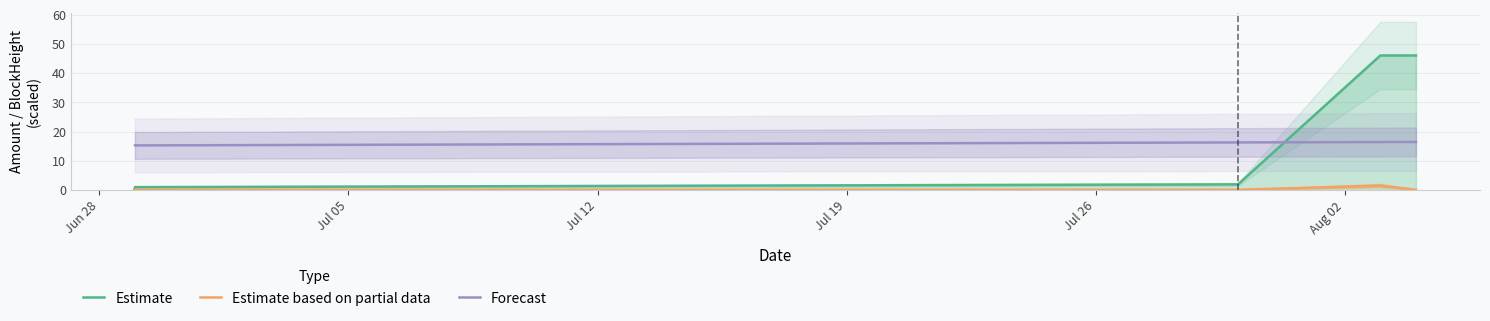

Which category has the lowest value across all series?

Jul 05